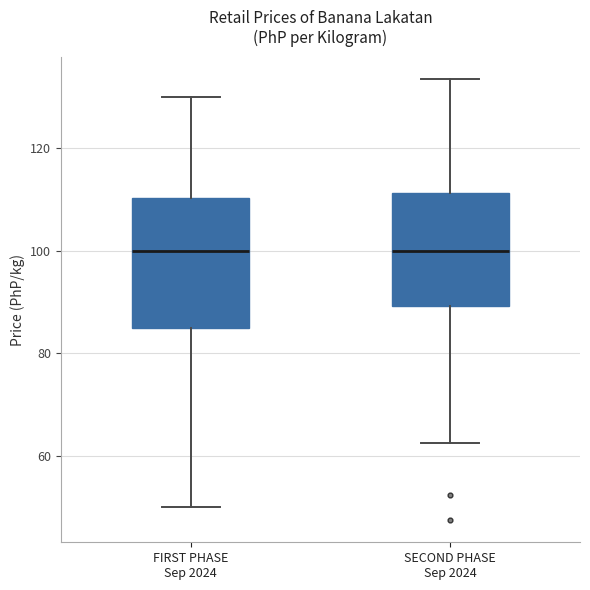

Reading left to right, transcribe this box plot: for each box, give where its median line is, the range the box spans, and where its two whiskers end, as read against the y-axis. The values are not printed on the chart, so give them approximately, as read against the axis.

FIRST PHASE Sep 2024: median 100, box 86 to 110, whiskers 50 to 130
SECOND PHASE Sep 2024: median 100, box 90 to 112, whiskers 62 to 134